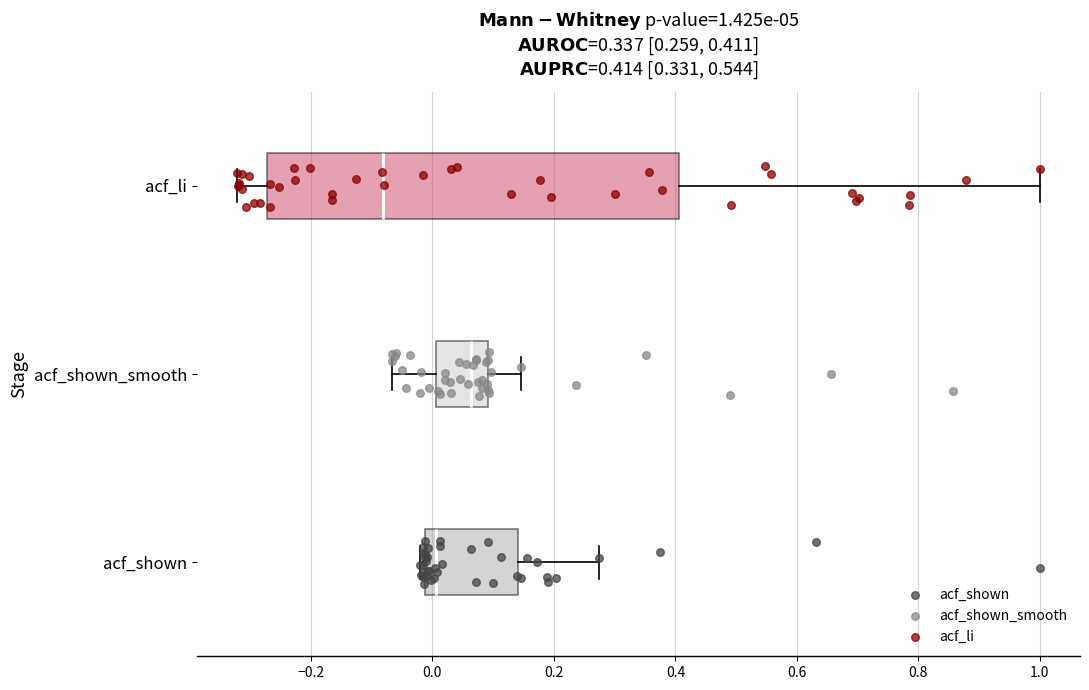

Which box's median line is the furthest to the left?

acf_li